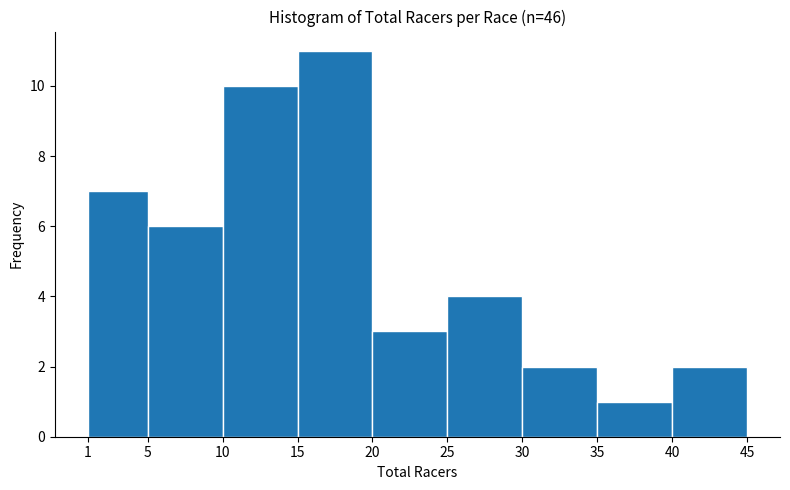

Over which range of the x-axis is the bar tallest?

15 to 20